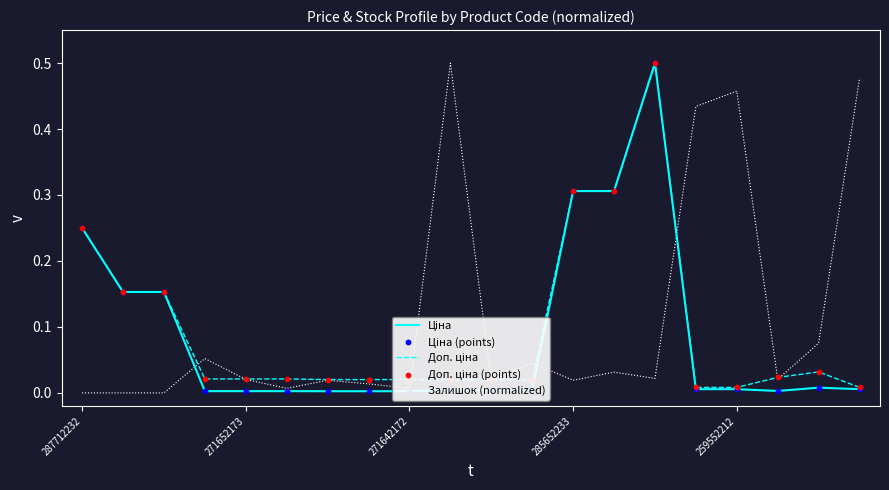

At how many categories does at least one series exceed 0?

20